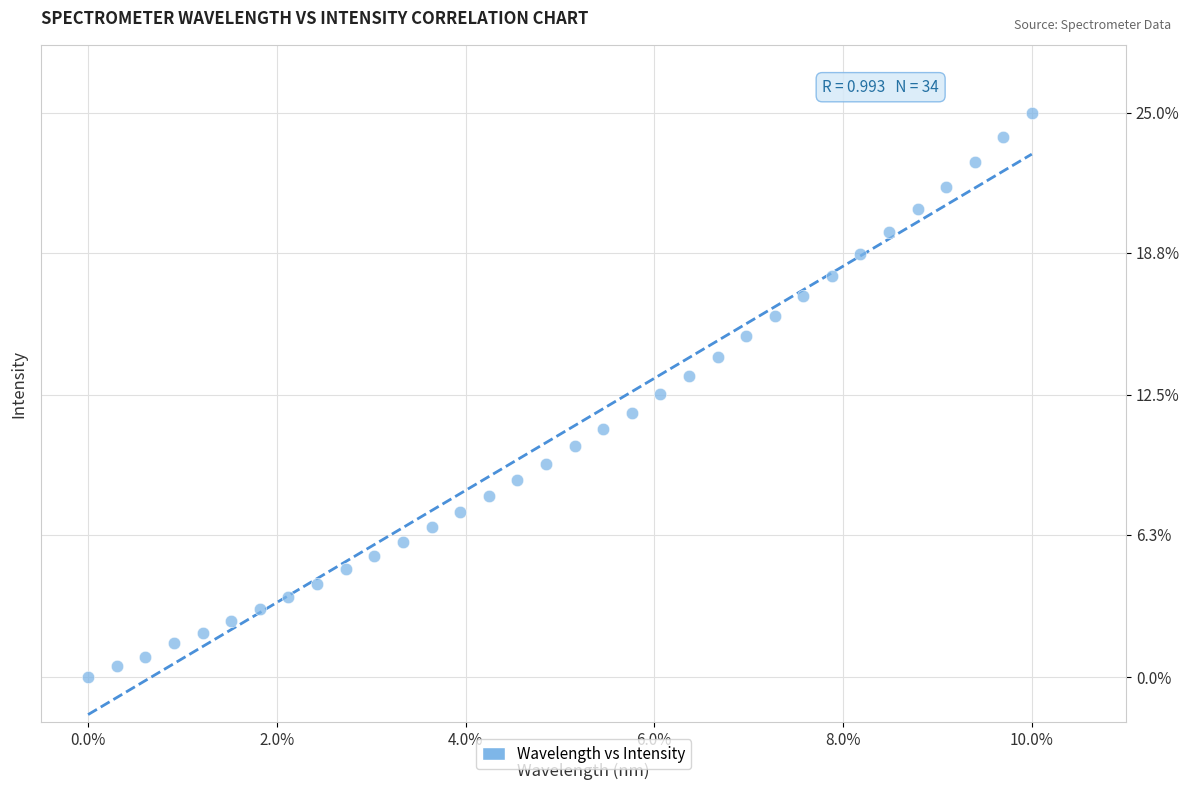

How many points are shown in the scatter plot?

34